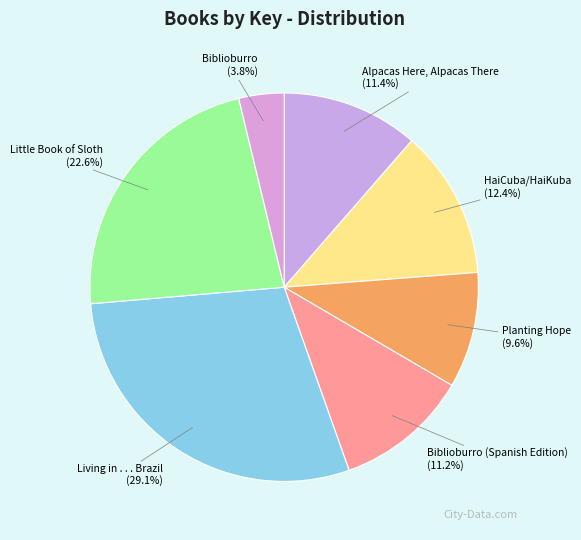

What is the largest slice in the pie chart?

Living in . . . Brazil